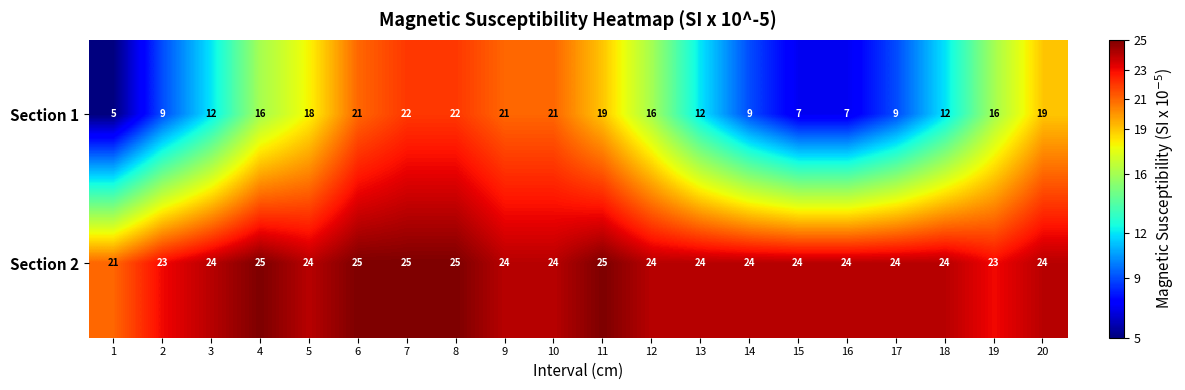

What is the difference between the maximum and minimum values in the Section 1 series?

17